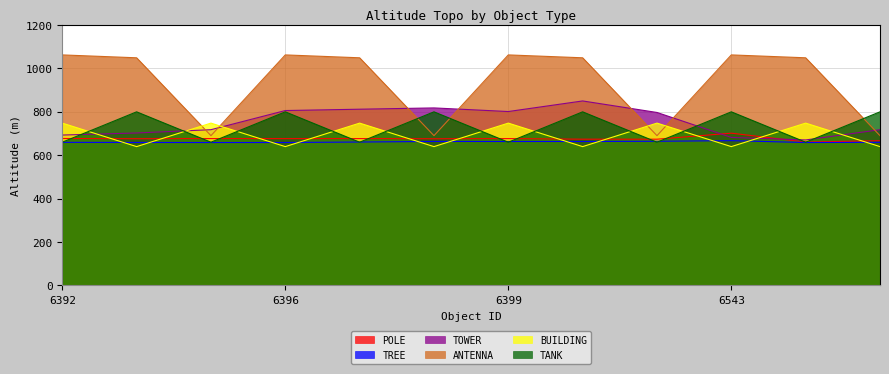

What value does the TANK series have at 6583?

799.0